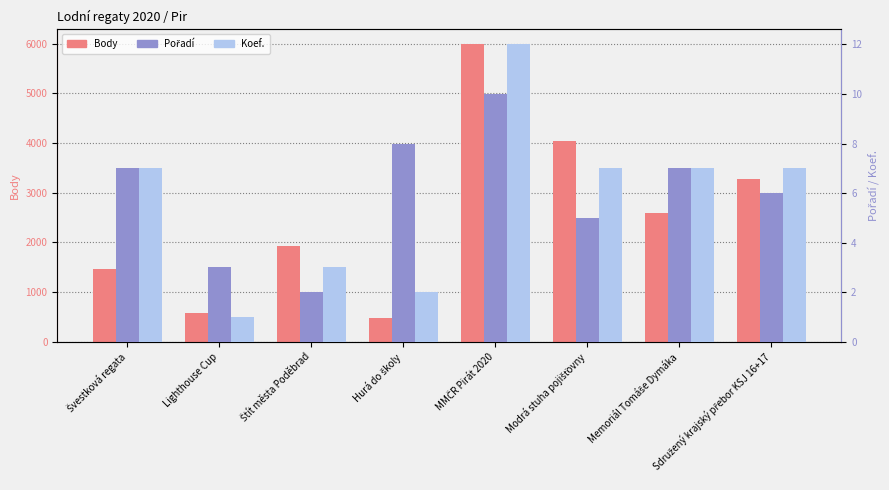

Where does the Body series first go above 2589?

MMČR Pirát 2020